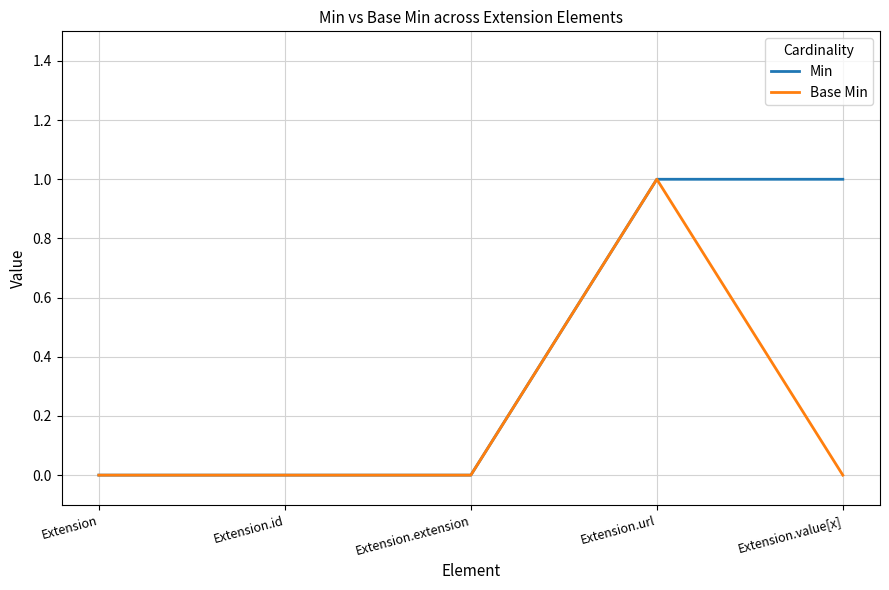

What is the difference between the second highest and second lowest values in the Min series?

1